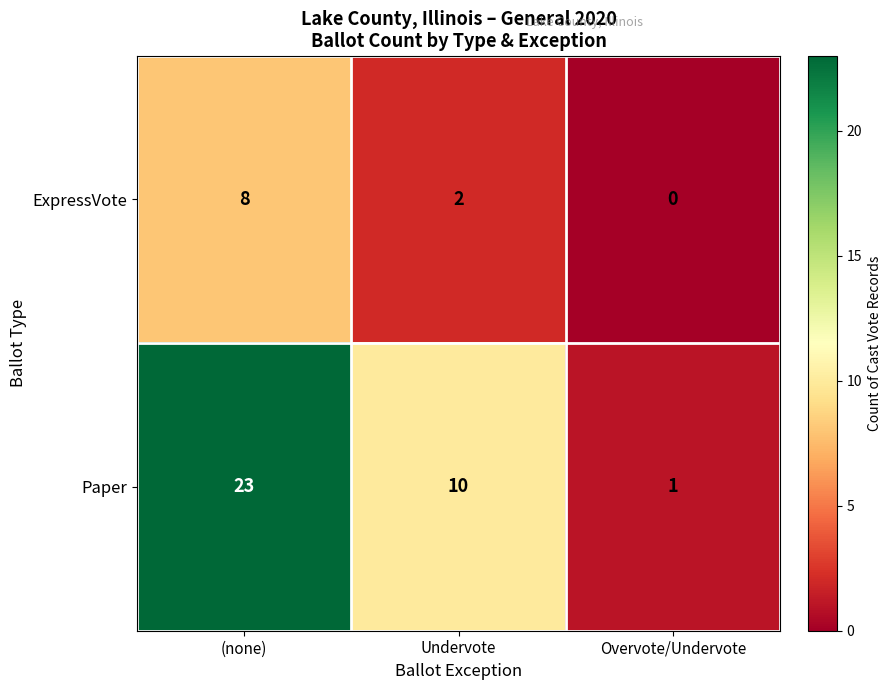

Is it true that ExpressVote equals 13 at (none)?

False